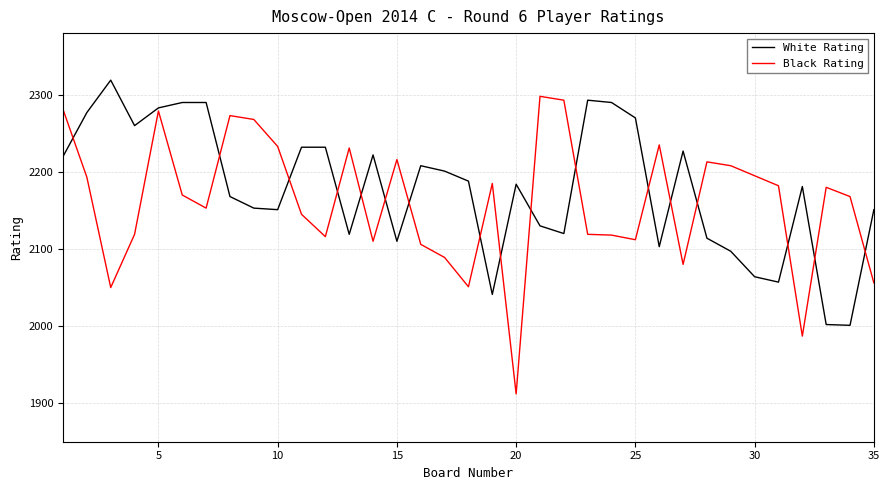

Which series has the largest range (max minus min)?

Black Rating